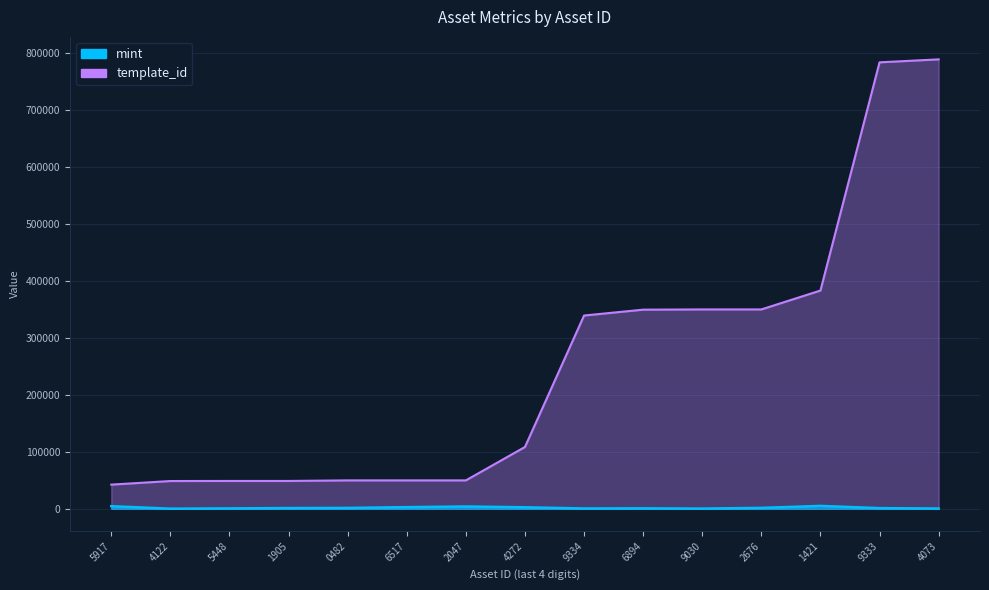

What is the lowest value of the template_id series?

42421